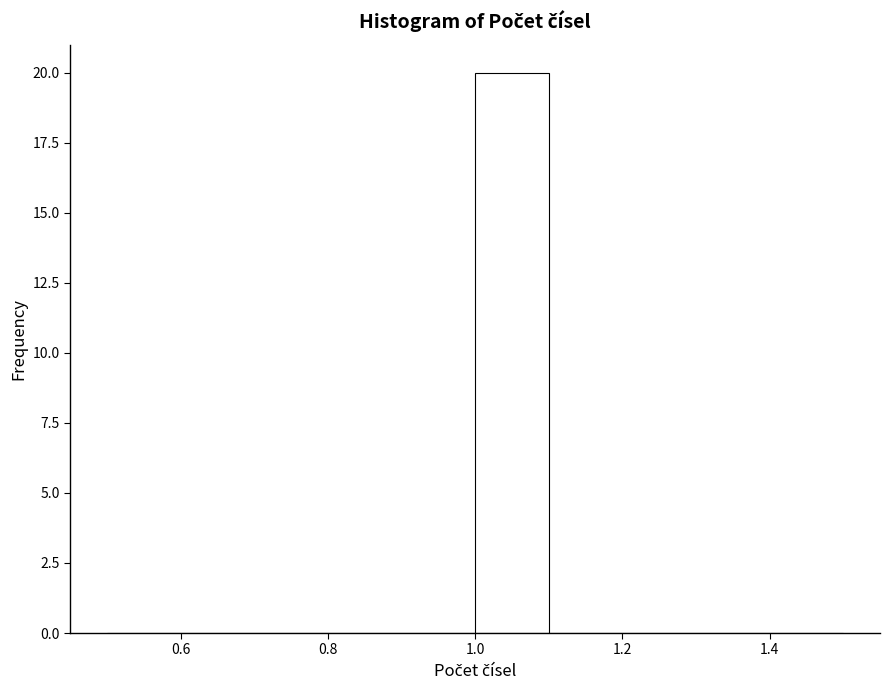

What is the height of the bar covering 1.0 to 1.1 on the x-axis? The values are not printed on the chart, so give them approximately, as read against the axis.

20